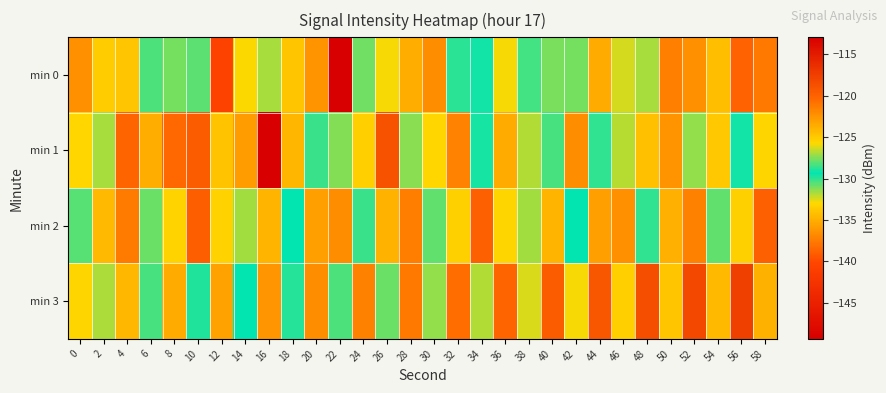

Reading right to left, extract all data points from this chart.

min 0: 58=-121.1	56=-138.8	54=-134.2	52=-136.4	50=-137.4	48=-127.0	46=-132.4	44=-123.5	42=-127.6	40=-131.1	38=-128.3	36=-125.8	34=-129.1	32=-130.0	30=-122.1	28=-123.6	26=-125.8	24=-130.9	22=-149.3	20=-122.4	18=-124.8	16=-126.9	14=-132.9	12=-140.4	10=-130.6	8=-127.7	6=-128.2	4=-133.9	2=-125.1	0=-136.5
min 1: 58=-125.6	56=-129.1	54=-133.8	52=-127.2	50=-136.3	48=-124.5	46=-131.9	44=-128.7	42=-122.1	40=-130.4	38=-126.8	36=-135.2	34=-129.6	32=-121.7	30=-133.1	28=-127.4	26=-118.9	24=-125.3	22=-131.2	20=-128.5	18=-134.6	16=-113.0	14=-122.8	12=-124.6	10=-119.6	8=-138.5	6=-123.7	4=-120.1	2=-126.9	0=-133.0
min 2: 58=-119.9	56=-133.4	54=-128.0	52=-121.5	50=-134.9	48=-128.6	46=-122.2	44=-135.8	42=-129.4	40=-124.0	38=-131.7	36=-125.5	34=-119.8	32=-133.3	30=-127.9	28=-121.4	26=-134.8	24=-128.5	22=-122.1	20=-135.7	18=-129.3	16=-123.9	14=-131.6	12=-125.4	10=-119.7	8=-133.2	6=-127.8	4=-121.3	2=-134.5	0=-128.1
min 3: 58=-123.8	56=-117.6	54=-124.3	52=-118.1	50=-124.8	48=-118.6	46=-125.3	44=-119.1	42=-125.8	40=-119.6	38=-126.3	36=-120.1	34=-126.8	32=-120.6	30=-127.3	28=-121.1	26=-127.8	24=-121.6	22=-128.3	20=-122.1	18=-128.8	16=-122.6	14=-129.3	12=-123.1	10=-129.8	8=-123.6	6=-130.3	4=-124.1	2=-131.8	0=-125.6